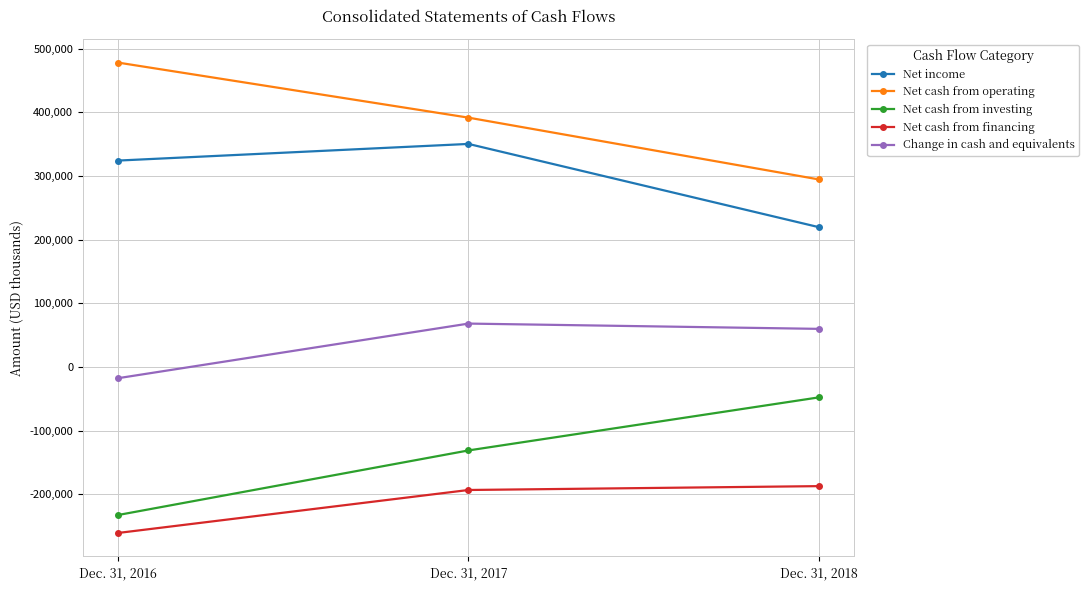

How many series are shown in this chart?

5